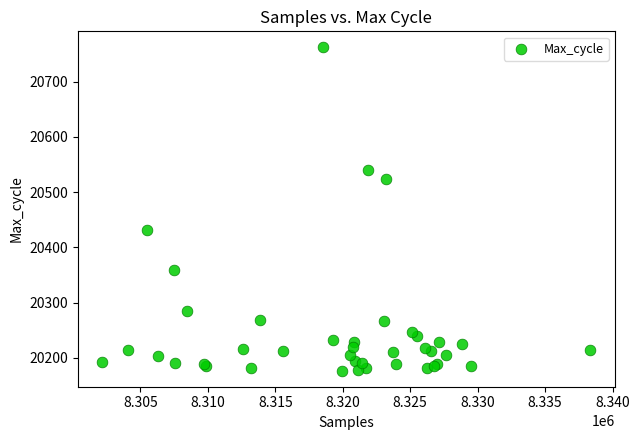

What Y value in the scatter plot is closest to 20469?

20432